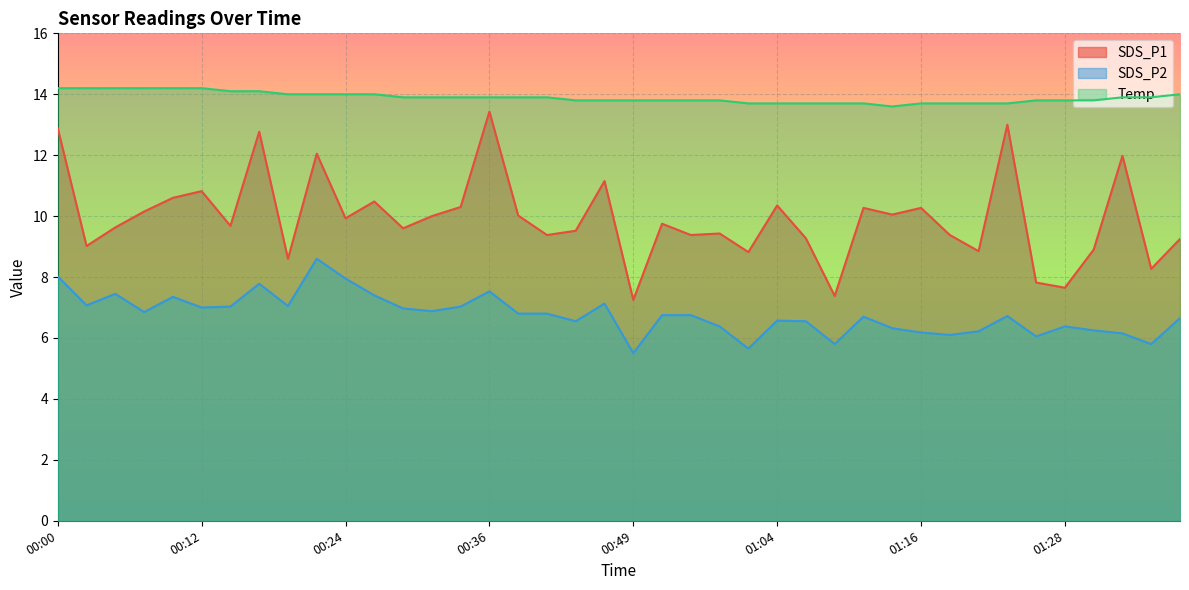

What is the smallest value displayed?

5.5